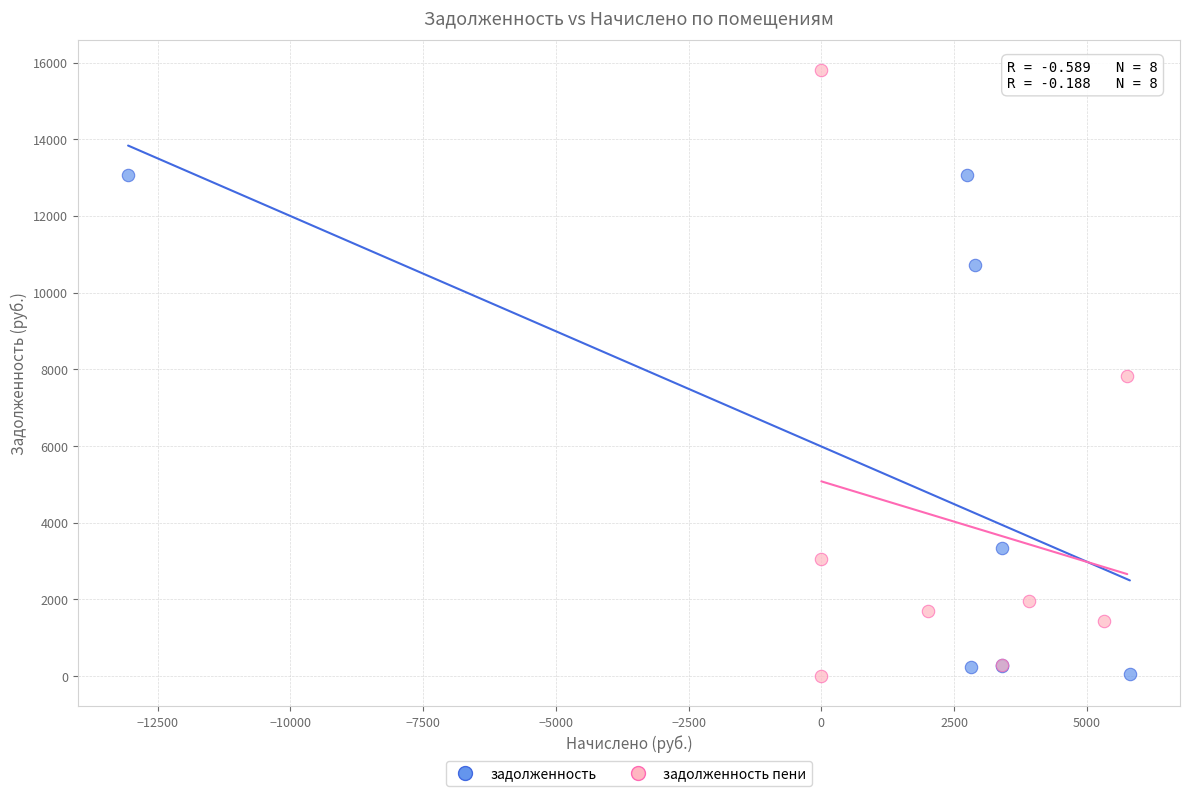

Which series reaches the maximum Y coordinate?

задолженность пени